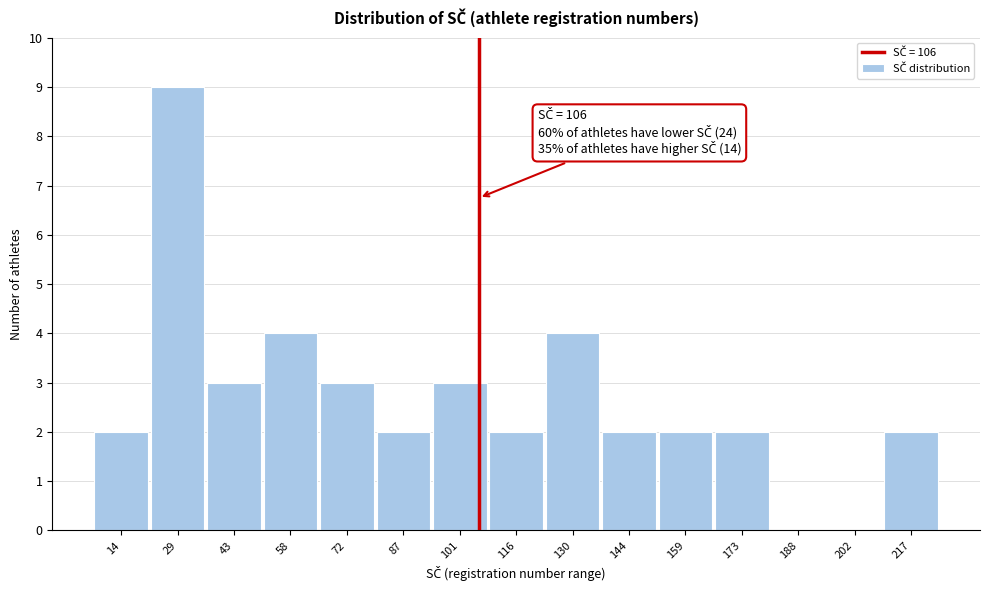

Over which range of the x-axis is the bar tallest?

22 to 36